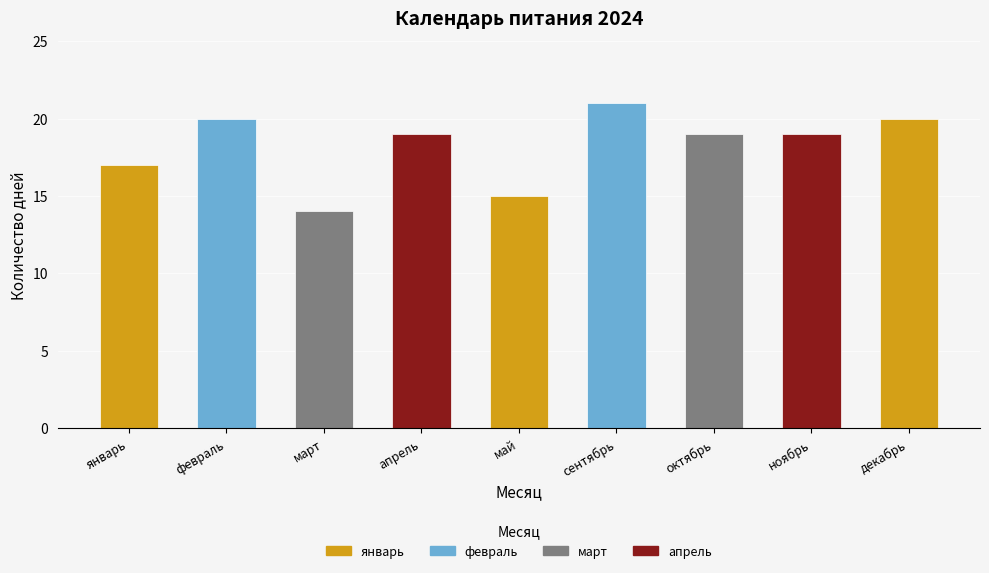

The value at апрель is 33. True or false?

False